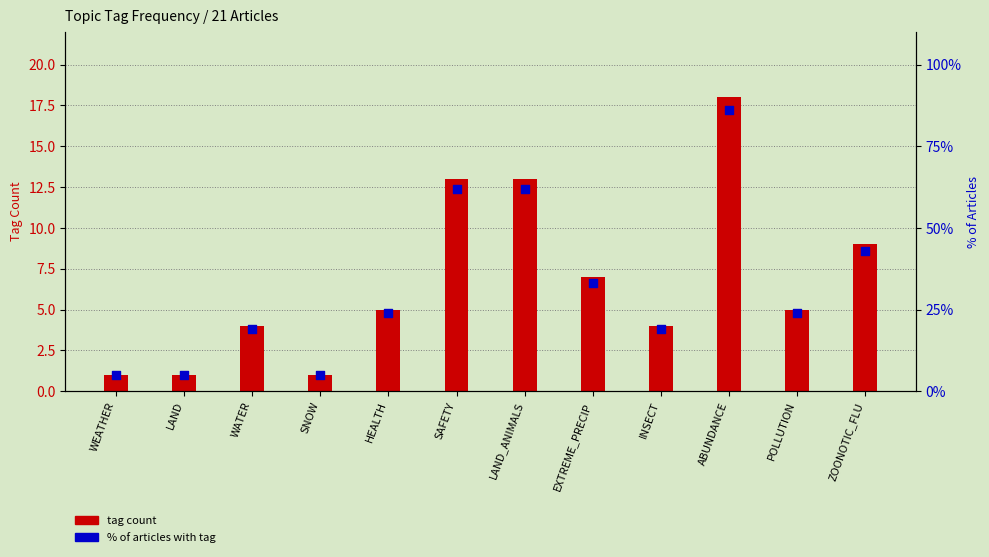

Which series reaches the maximum Y coordinate?

% of articles